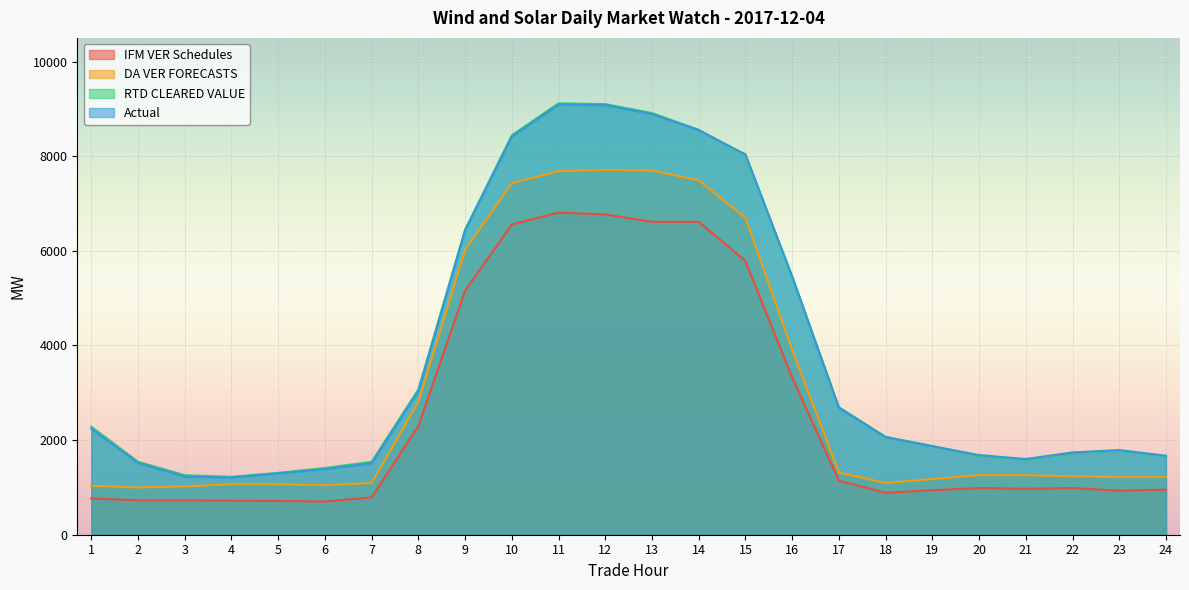

What is the total value across all series at 4?

4215.6